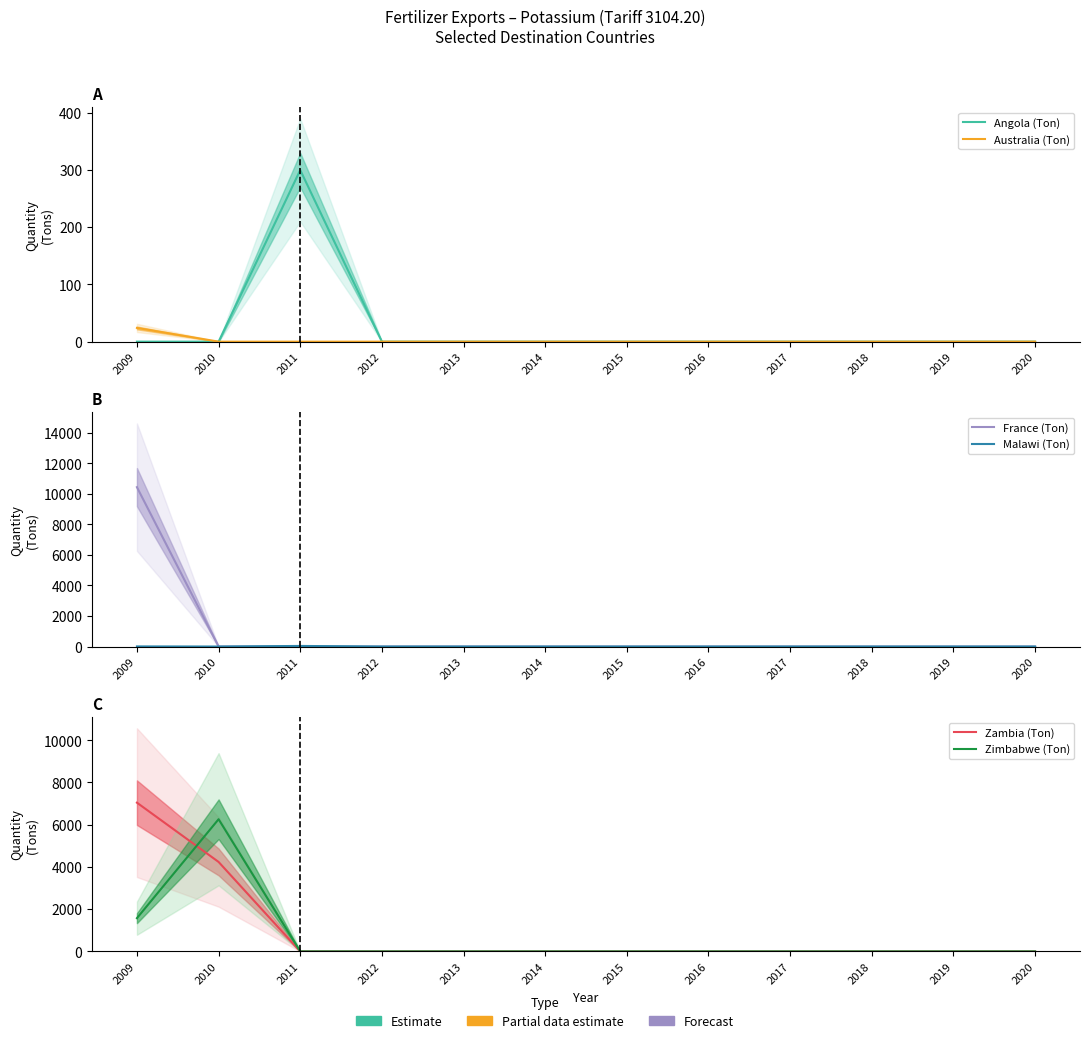

At which category does the chart reach its peak across all series?

2009